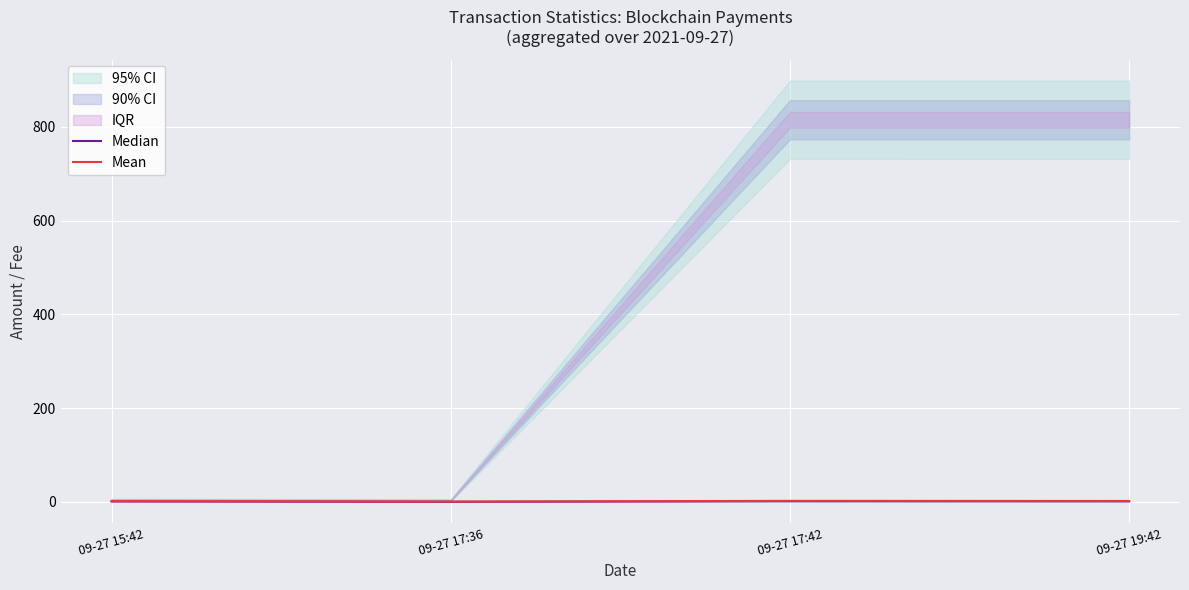

Reading right to left, transcribe all the data shown in this chart.

Median: 09-27 19:42=1.1	09-27 17:42=1.3	09-27 17:36=0.3	09-27 15:42=1.0
Mean: 09-27 19:42=2.1	09-27 17:42=2.3	09-27 17:36=0.9	09-27 15:42=1.7